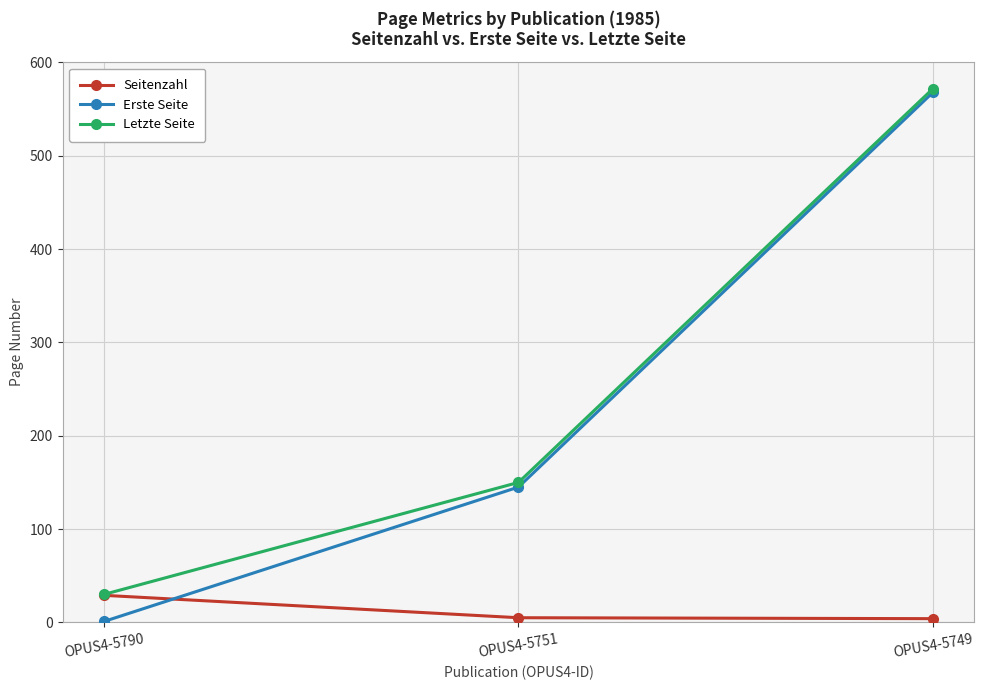

Does the chart have visible grid lines?

Yes